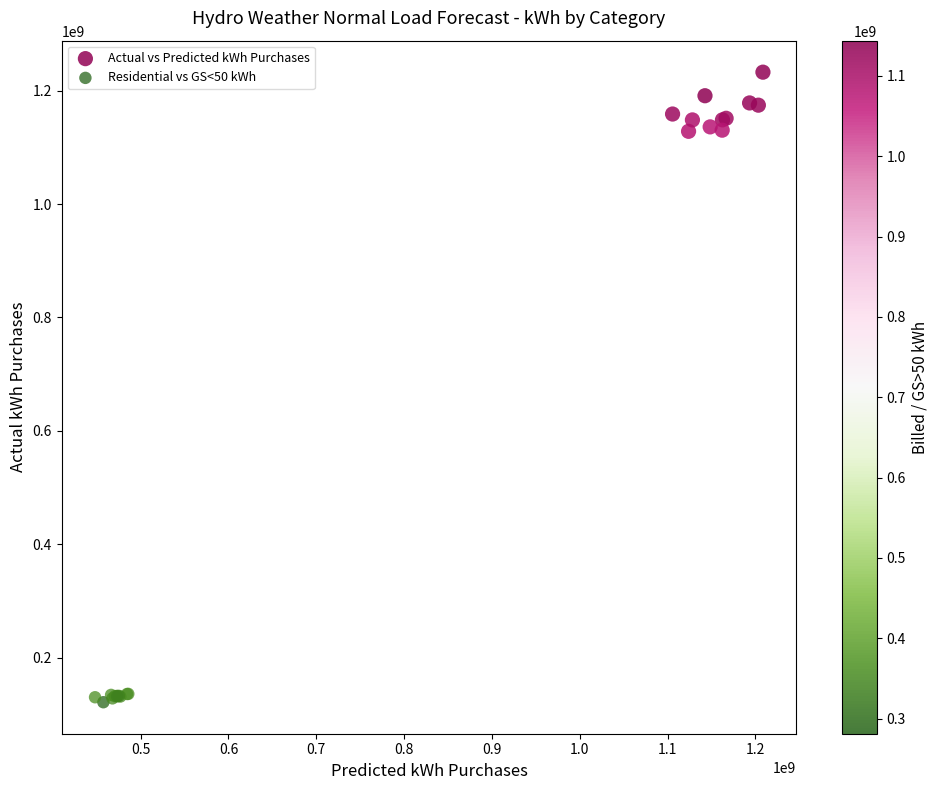

What are all the series names shown in the legend?

Actual vs Predicted kWh Purchases, Residential vs GS<50 kWh